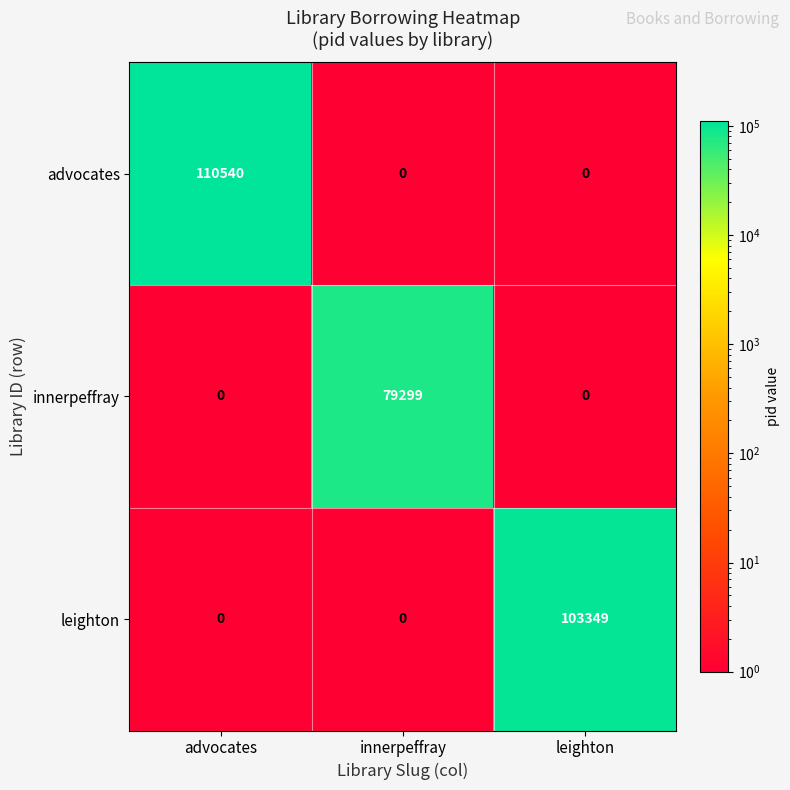

Rank the series by their average value, from highest to lowest.

advocates, leighton, innerpeffray